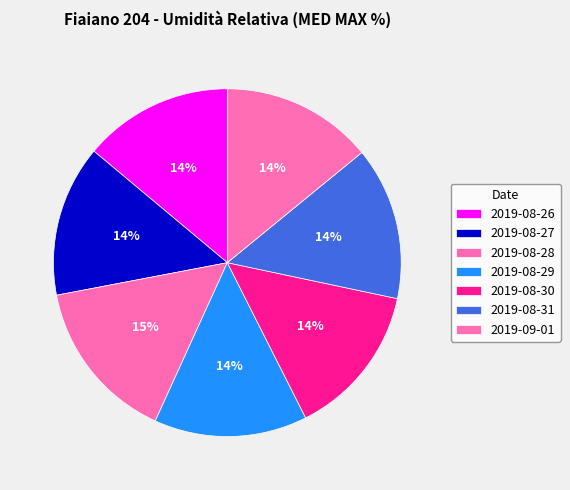

To the nearest percent, what portion does 2019-09-01 represent?

14%